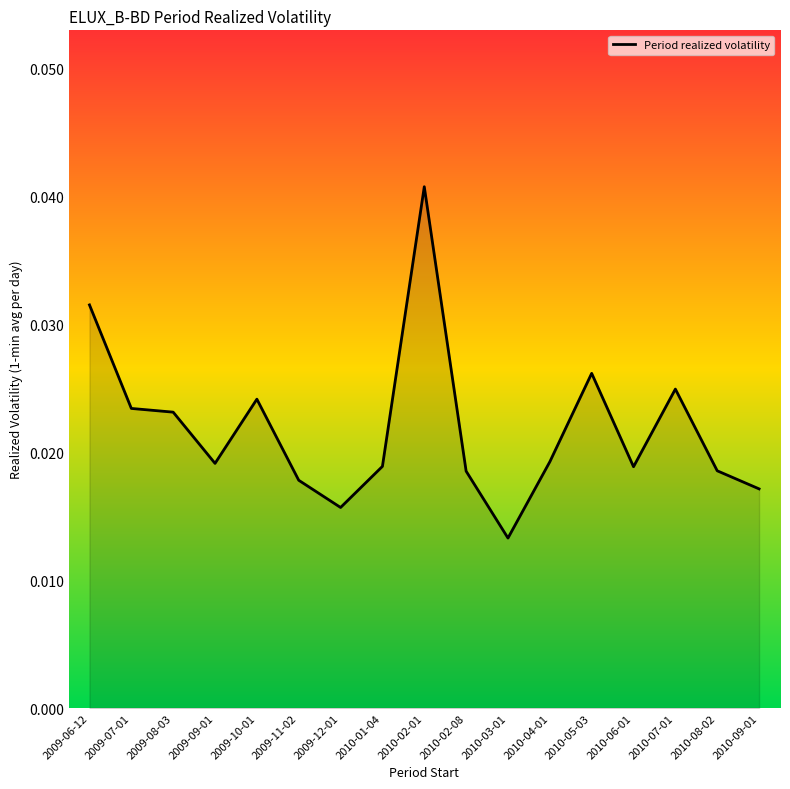

Does the chart display data point markers on the line(s)?

No